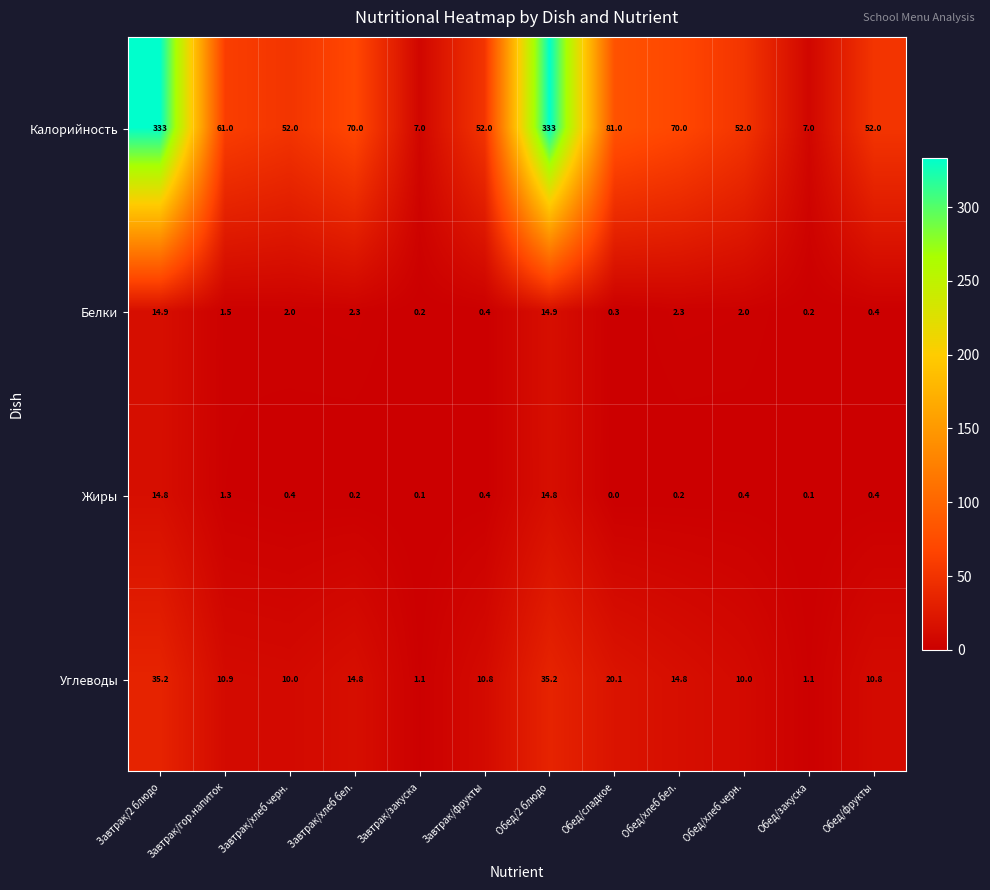

Which series has the largest total across all categories?

Калорийность